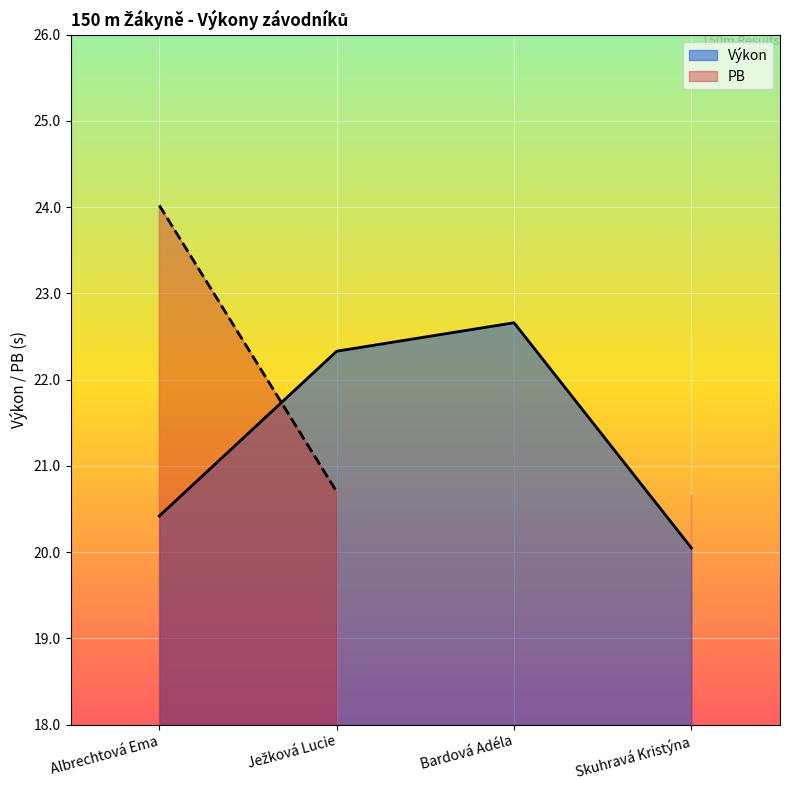

What is the greatest value displayed?

22.7